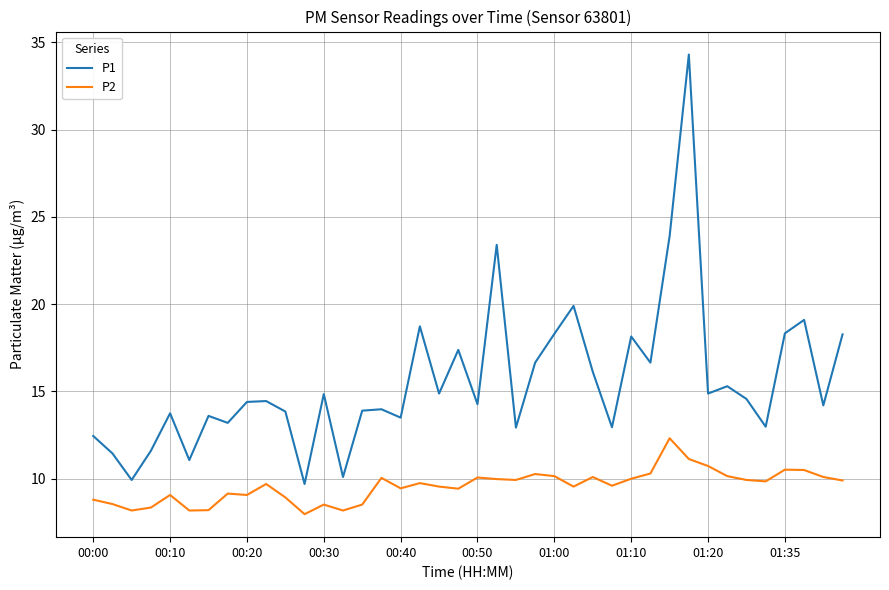

Which series has the largest total across all categories?

P1